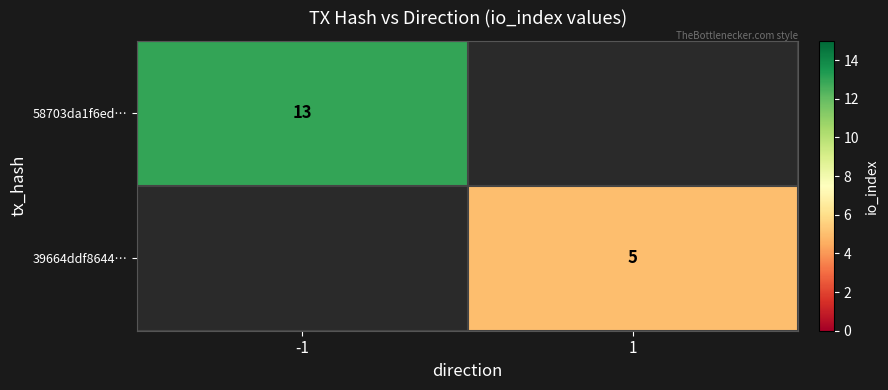

True or false: 39664ddf8644… has a value of 5 at 1.

True